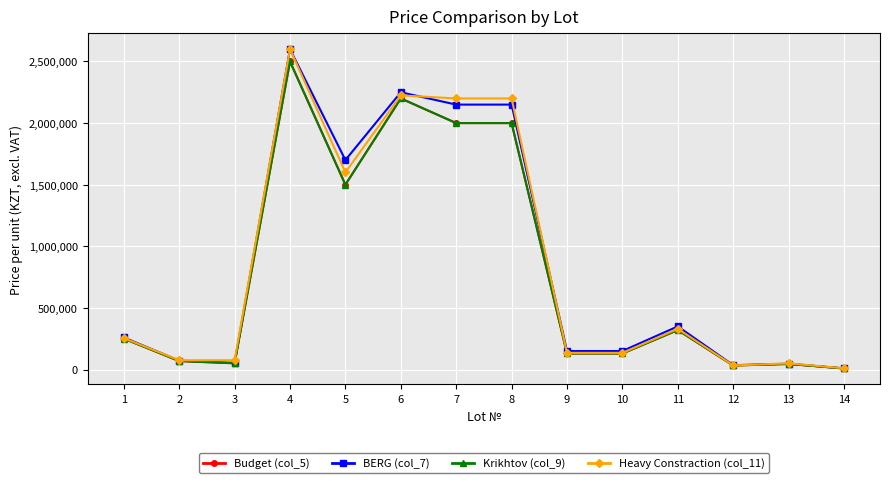

True or false: BERG (col_7) has more than 2 points higher than both neighbors.

True